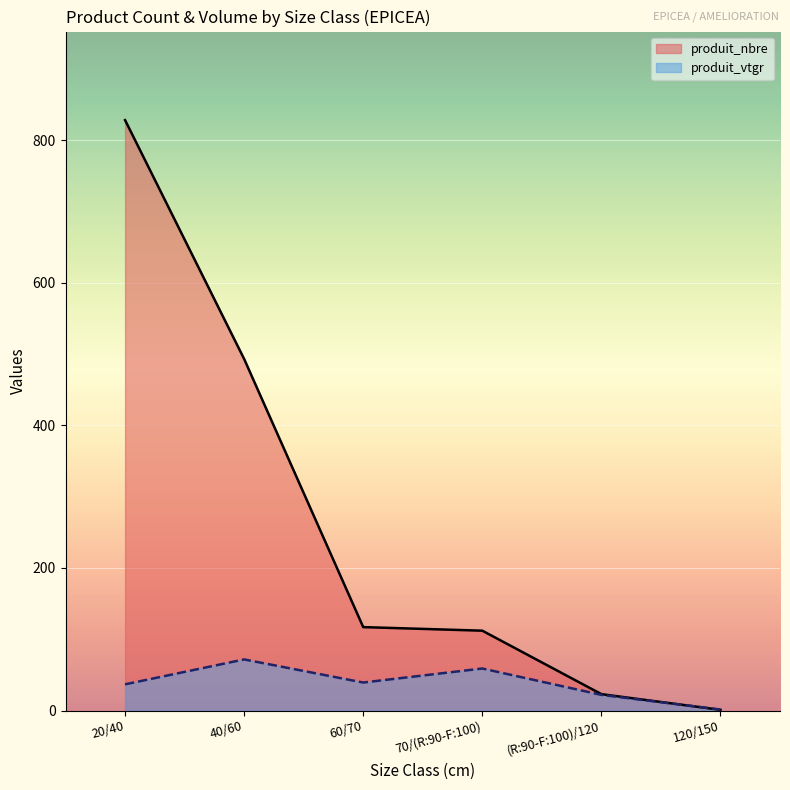

Rank the categories by produit_nbre value from highest to lowest.

20/40, 40/60, 60/70, 70/(R:90-F:100), (R:90-F:100)/120, 120/150